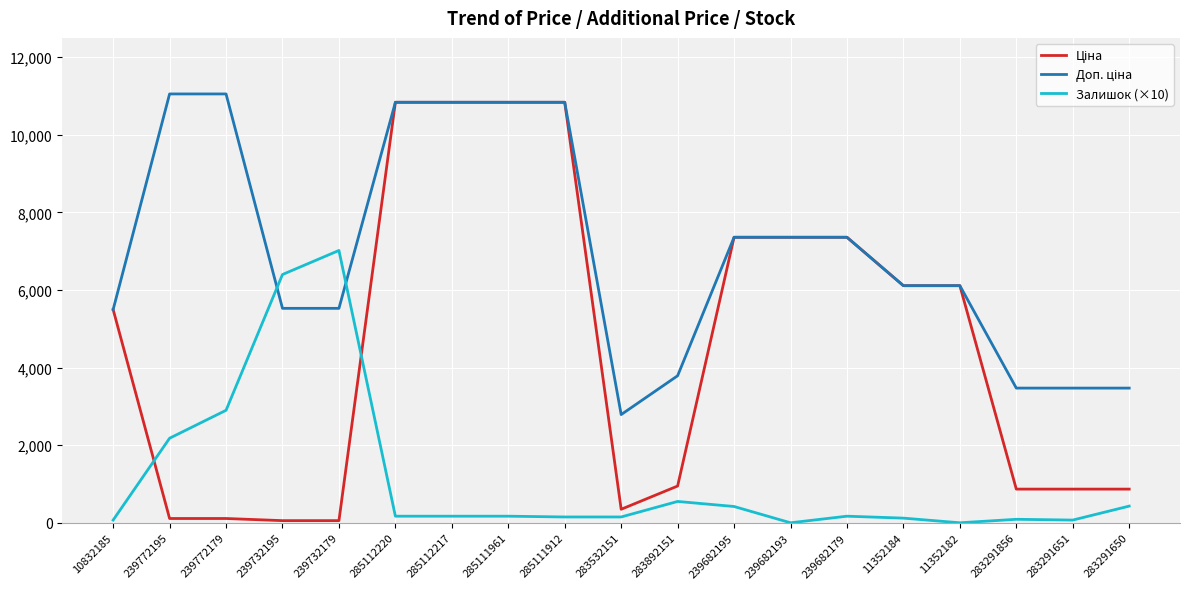

The Залишок (×10) series shows 170.0 at 285112217. True or false?

True